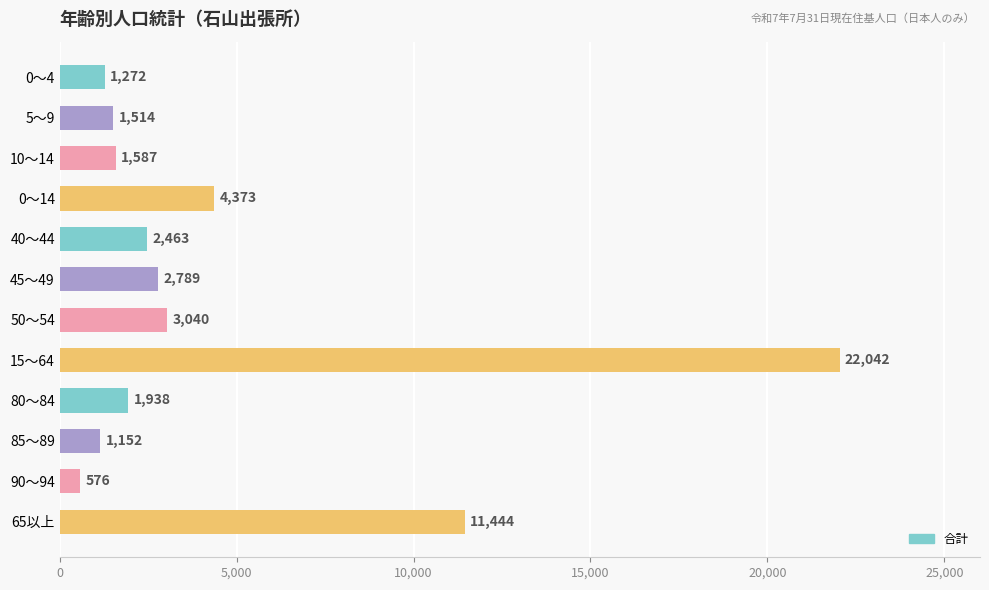

What is the difference between the maximum and second lowest values?

20890